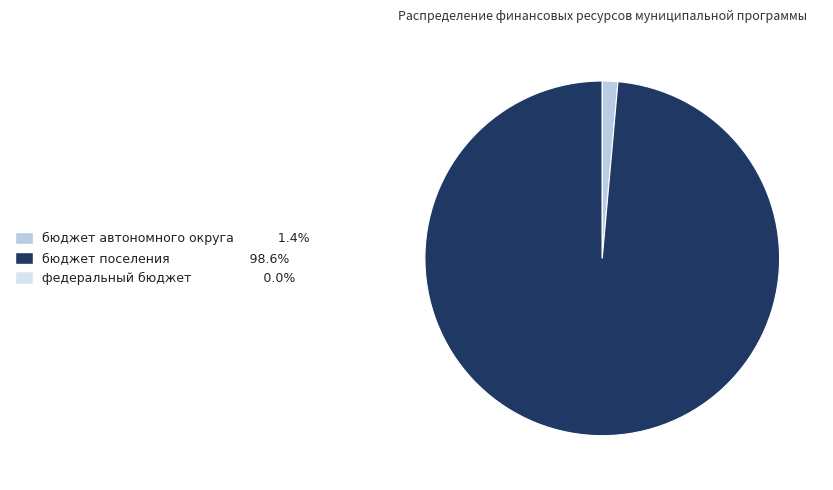

Is бюджет автономного округа the majority of the pie?

No